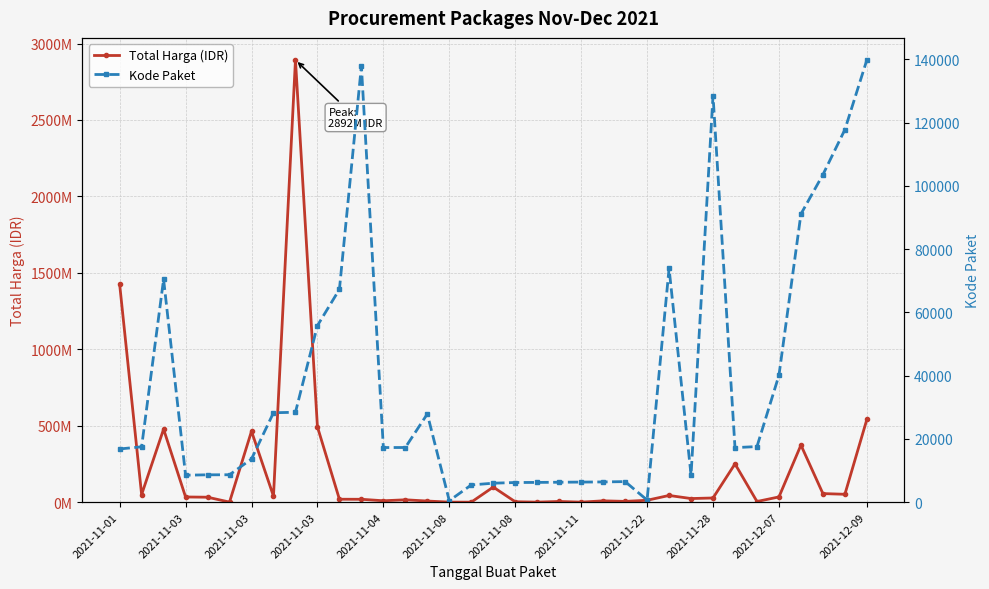

True or false: Kode Paket and Total Harga (IDR) cross at least once.

False